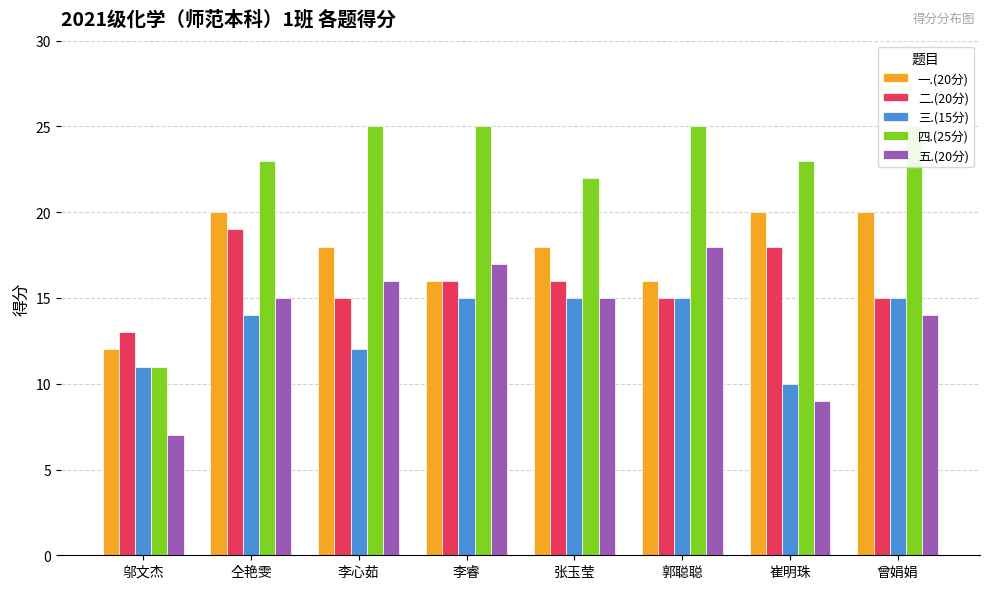

Which label corresponds to the largest value in the chart?

李心茹